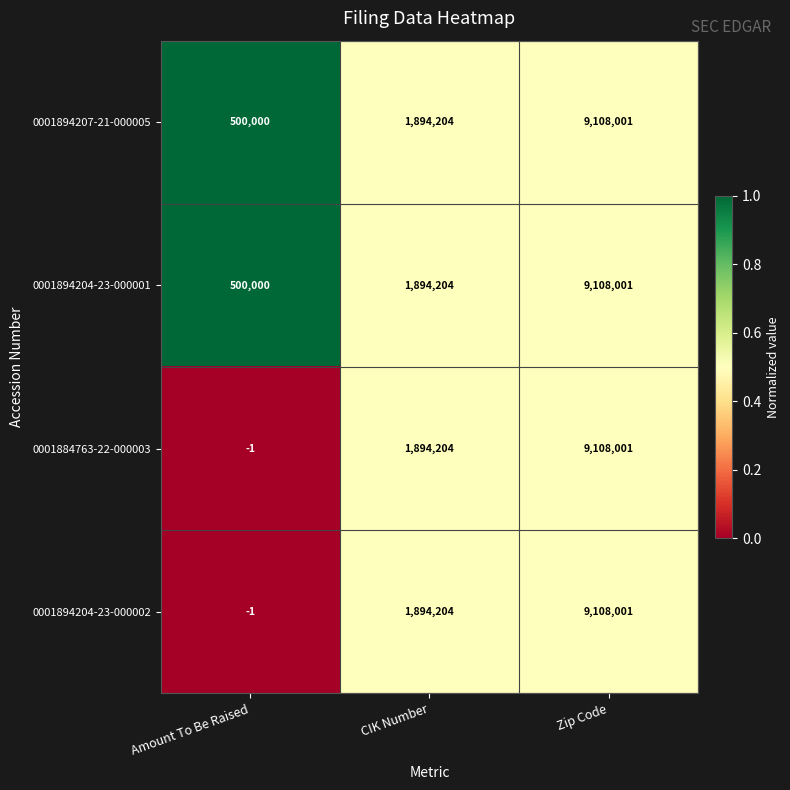

What is the sum of the 0001894207-21-000005 values at Zip Code and CIK Number?

11002205